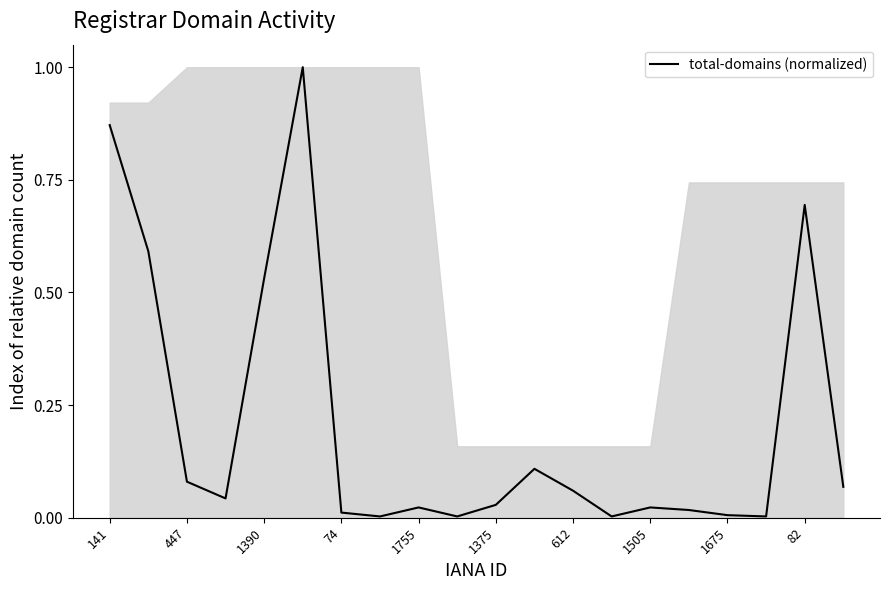

What is the difference between the maximum and minimum values?

1.0